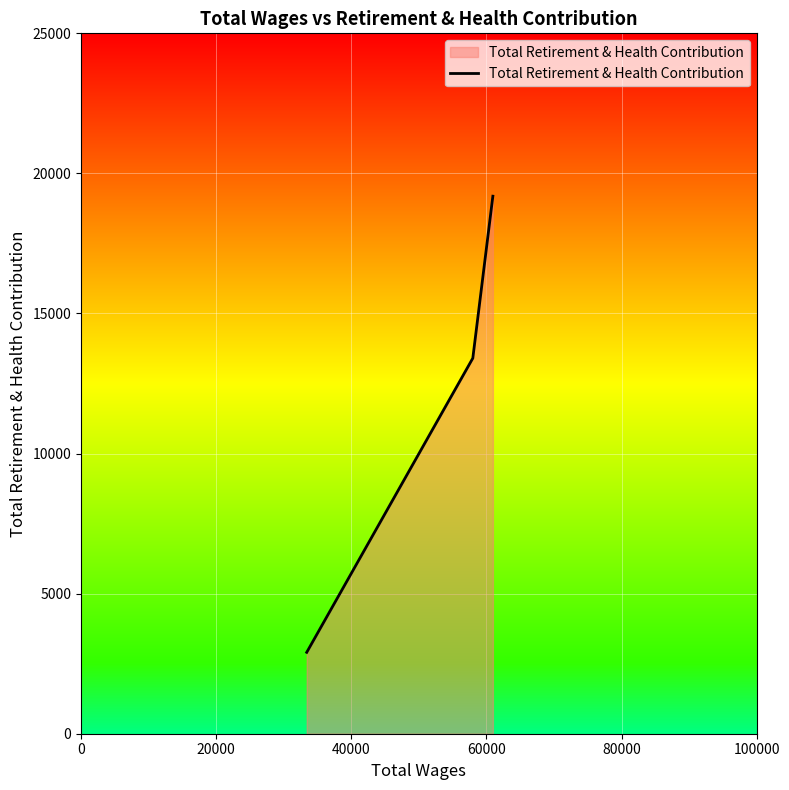

What is the smallest value displayed?

2905